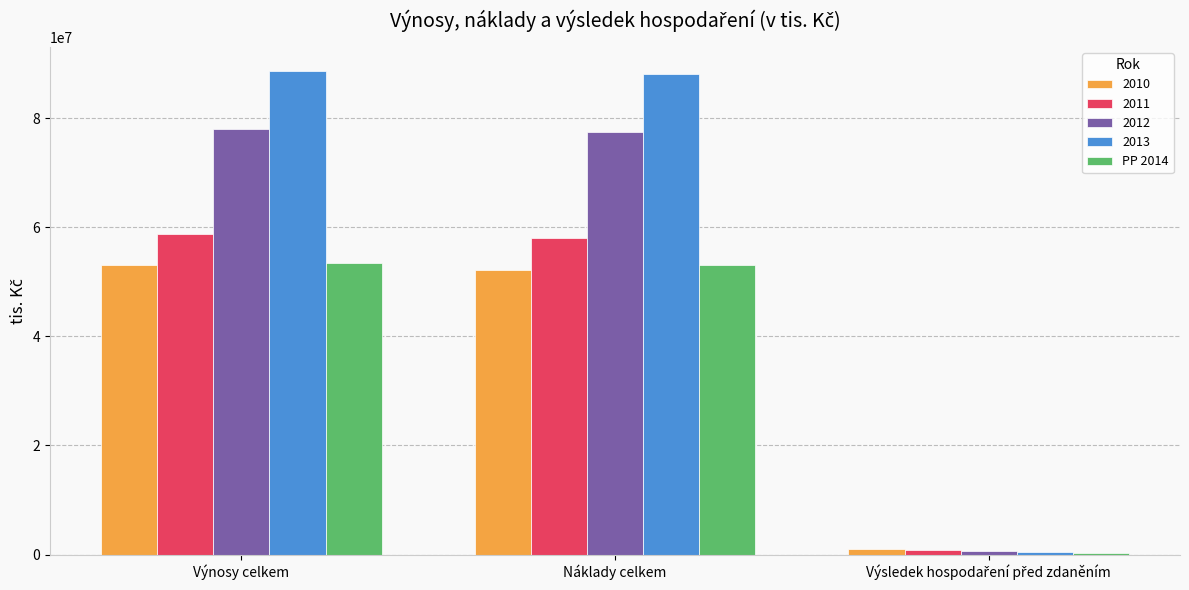

What is the difference between the highest and lowest values at Náklady celkem?

35929561.2